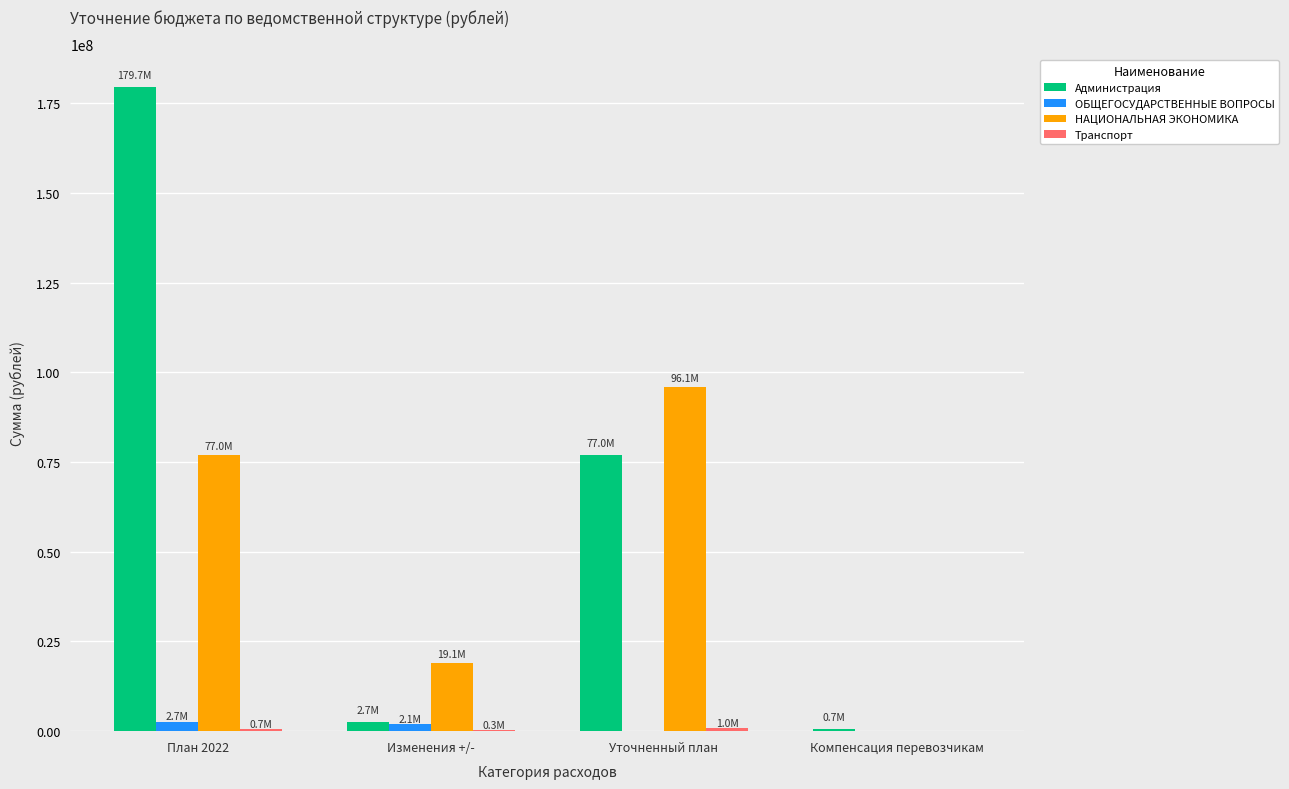

Which series changed the most between Уточненный план and Компенсация перевозчикам?

НАЦИОНАЛЬНАЯ ЭКОНОМИКА